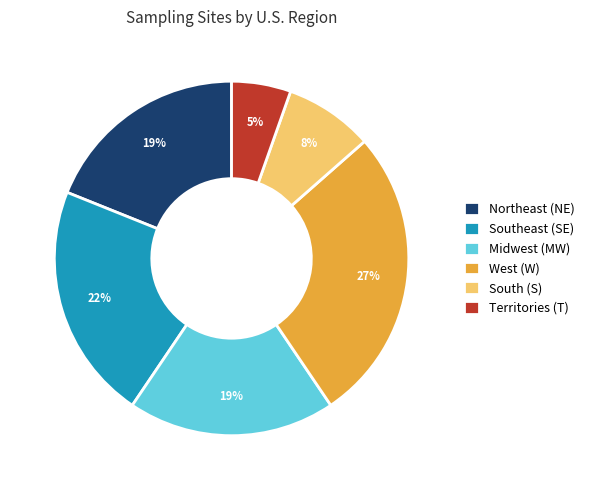

The Midwest (MW) slice represents 19% of the pie. True or false?

True